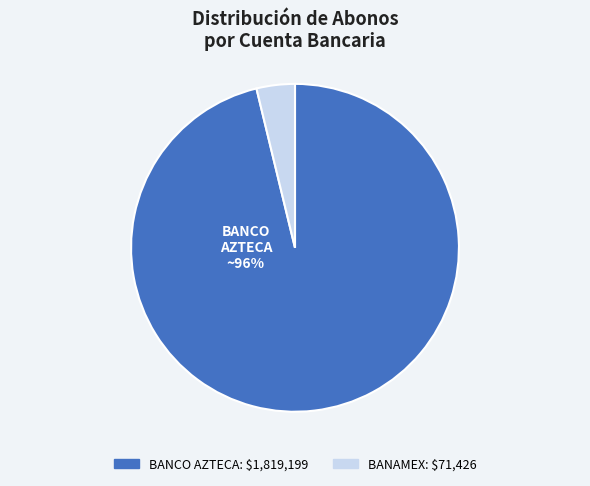

To the nearest percent, what is the average slice percentage?

50%